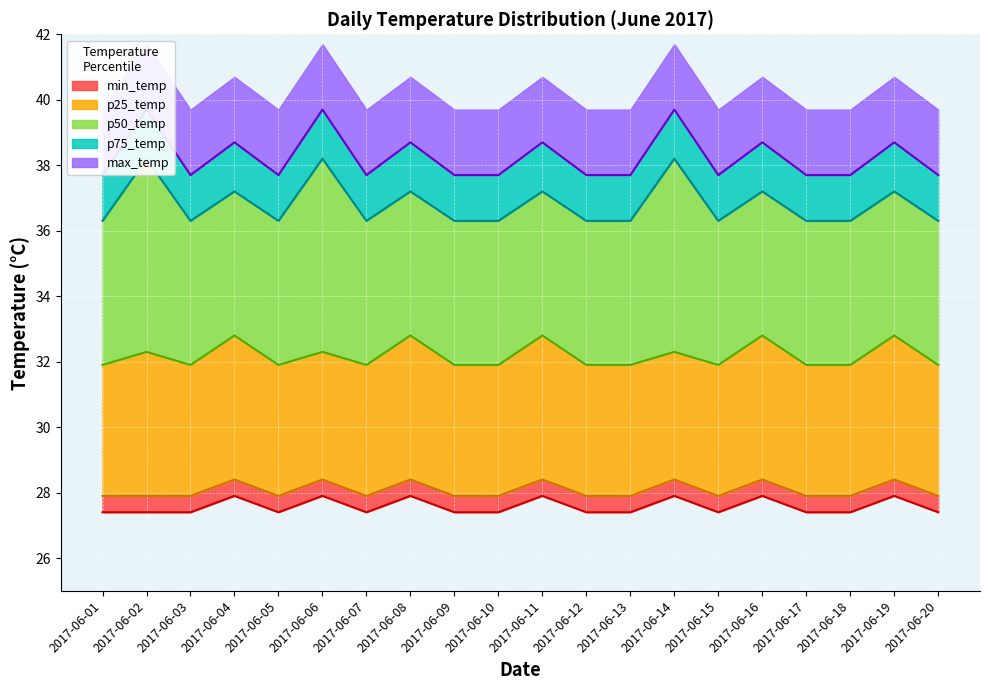

Count the number of data series in this chart.

5